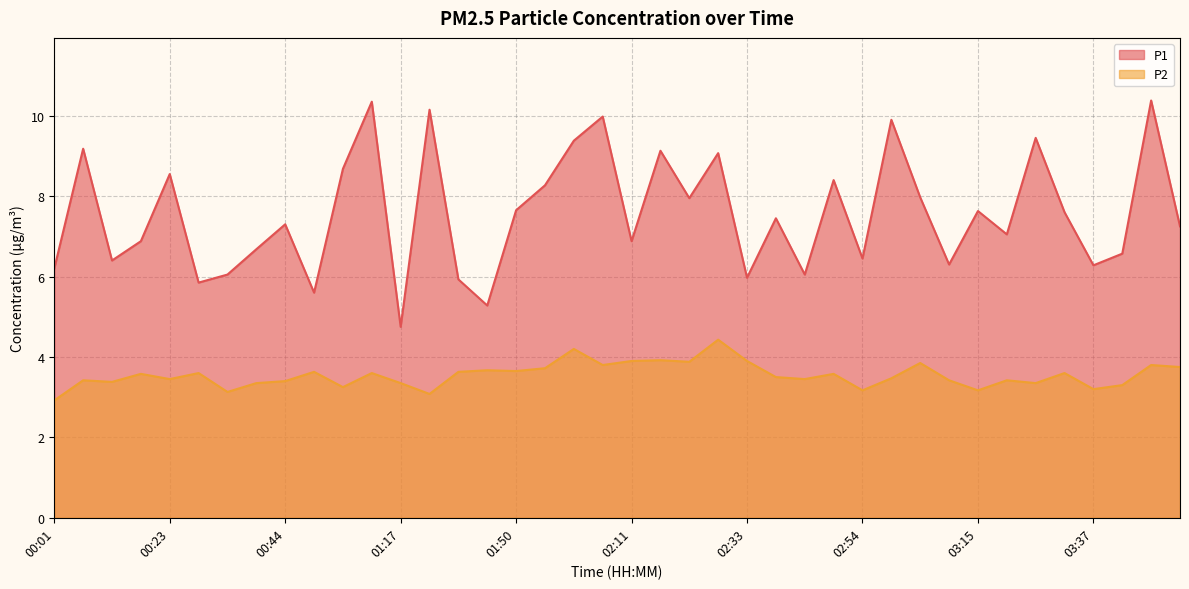

What is the difference between the second highest and second lowest values in the P2 series?

1.1